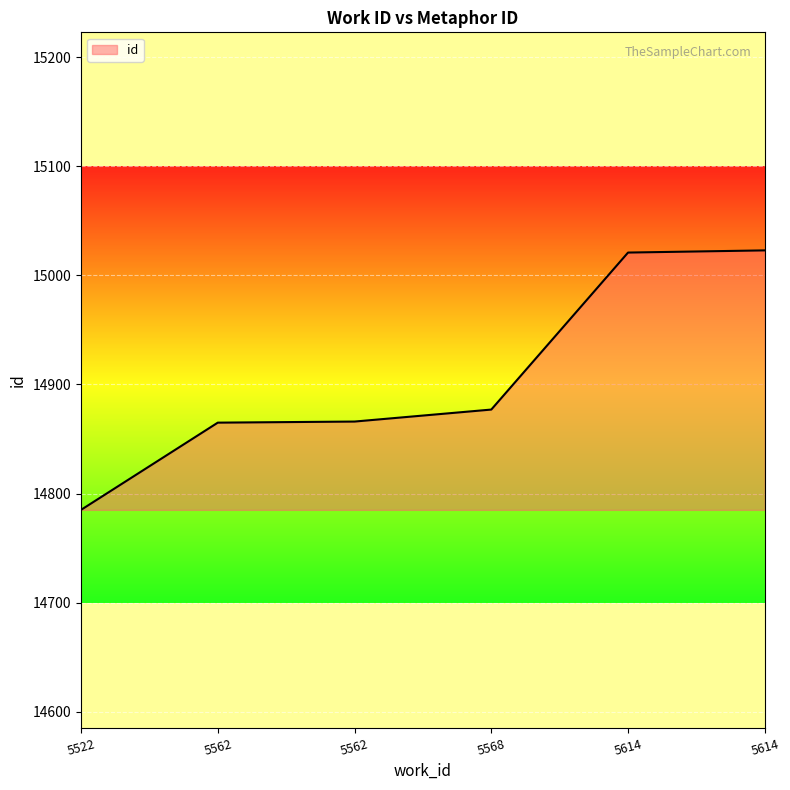

At which label is the value closest to 14904?

5568